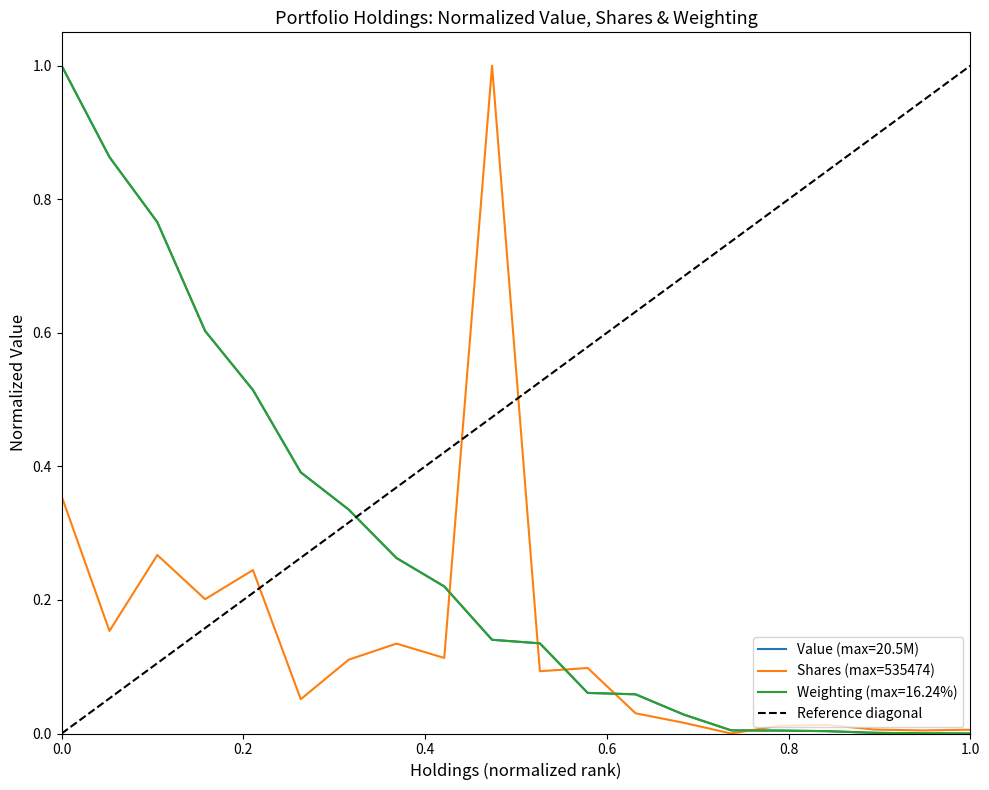

Rank the series by their maximum value, from highest to lowest.

Value, Shares or principal amount, Weighting